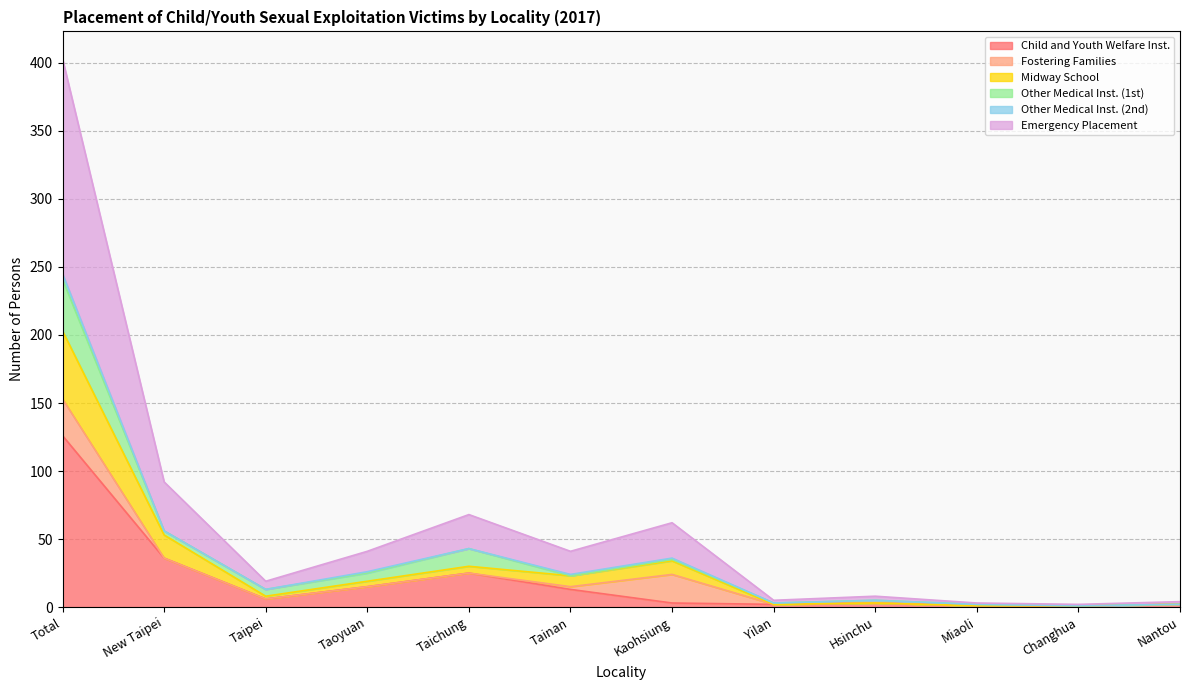

At Nantou, list the series in order from smallest to largest.

Child and Youth Welfare Inst., Midway School, Emergency Placement